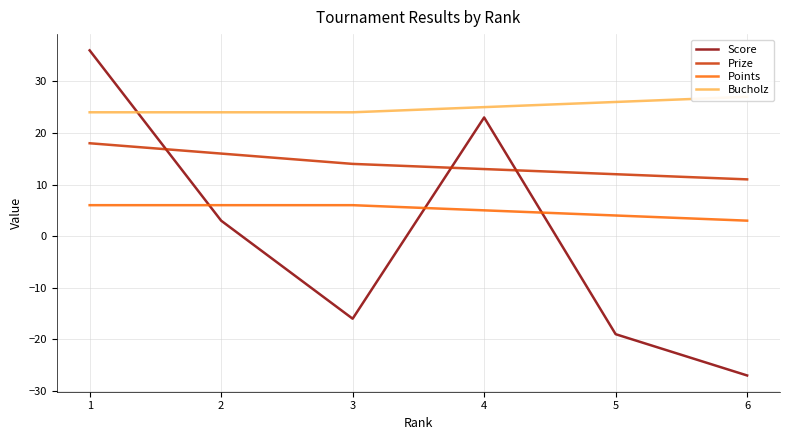

What are all the series names shown in the legend?

Score, Prize, Points, Bucholz